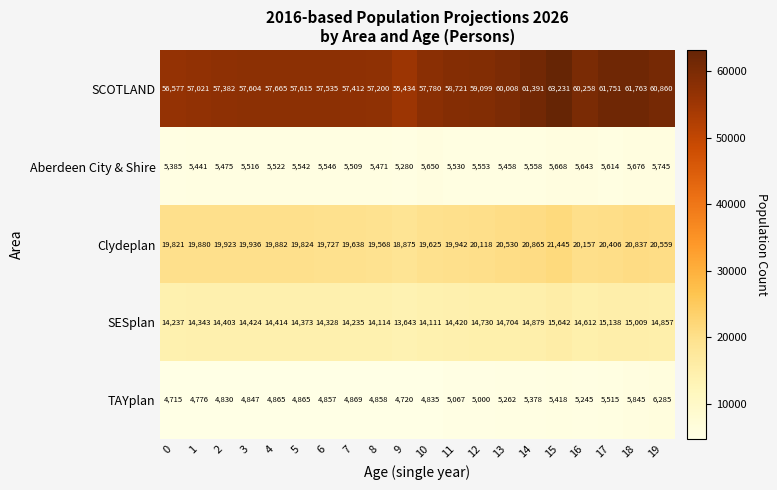

Which label corresponds to the largest value in the chart?

15